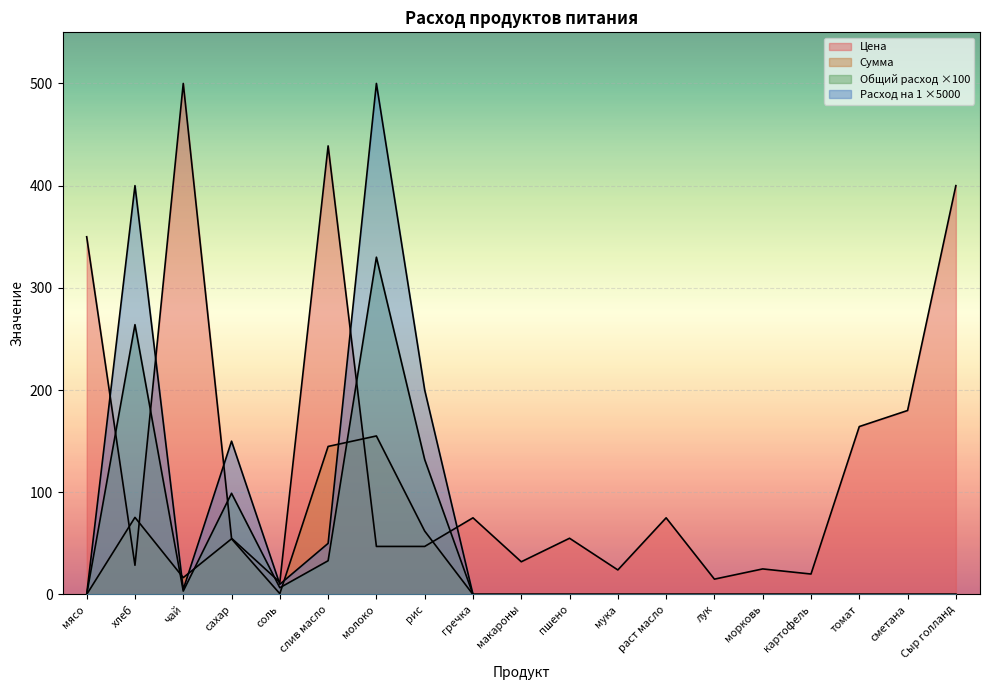

Reading right to left, transcribe all the data shown in this chart.

Цена: 400.0	180.0	164.3	20.0	25.0	15.0	75.0	24.0	55.0	32.0	75.0	47.0	47.0	438.9	12.0	55.0	500.0	28.6	350.0
Сумма: 0.0	0.0	0.0	0.0	0.0	0.0	0.0	0.0	0.0	0.0	0.0	62.0	155.1	144.8	0.8	54.5	16.5	75.4	0.0
Общий расход: 0.0	0.0	0.0	0.0	0.0	0.0	0.0	0.0	0.0	0.0	0.0	132.0	330.0	33.0	6.6	99.0	3.3	264.0	0.0
Расход на 1: 0.0	0.0	0.0	0.0	0.0	0.0	0.0	0.0	0.0	0.0	0.0	200.0	500.0	50.0	10.0	150.0	5.0	400.0	0.0